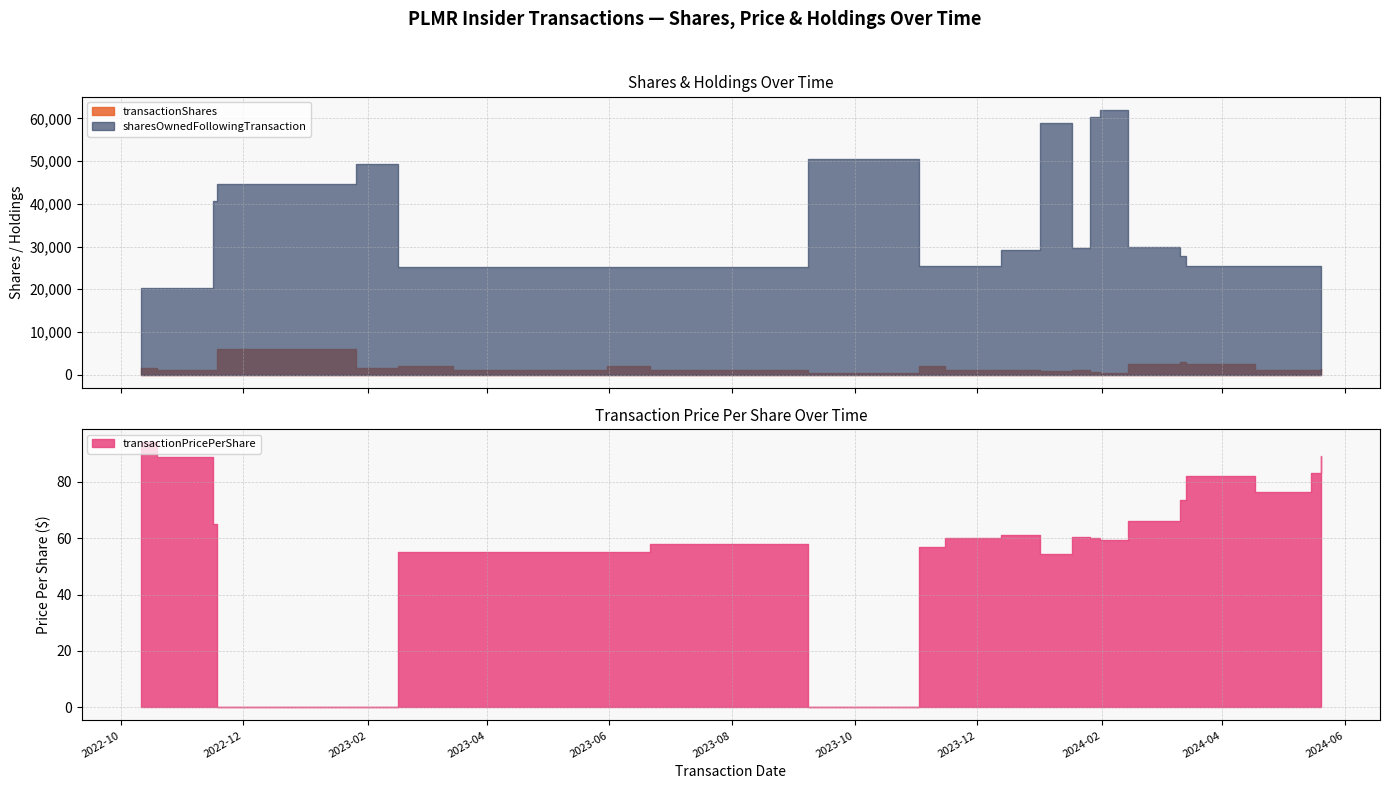

How many values in the transactionPricePerShare series are below 60?

10